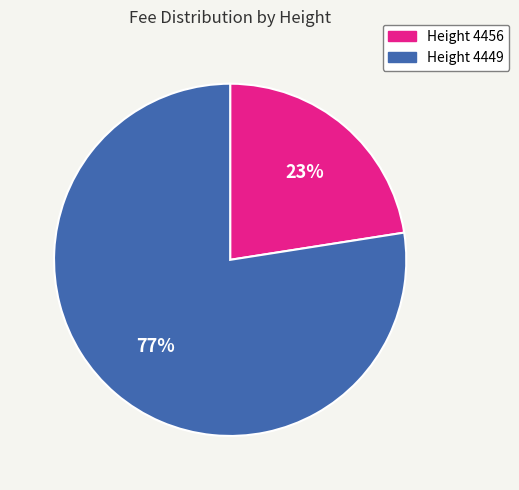

To the nearest percent, what is the average slice percentage?

50%